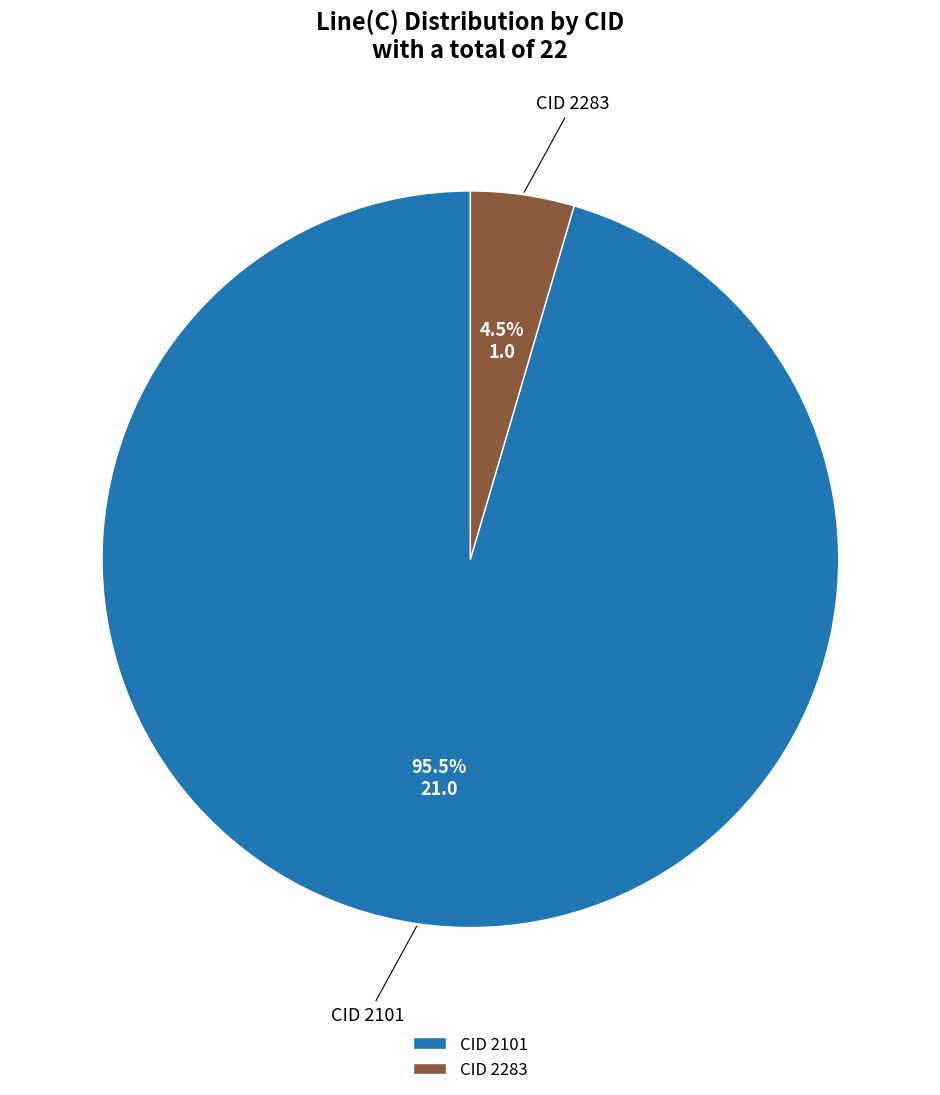

Do CID 2101 and CID 2283 together represent more than half of the pie?

Yes